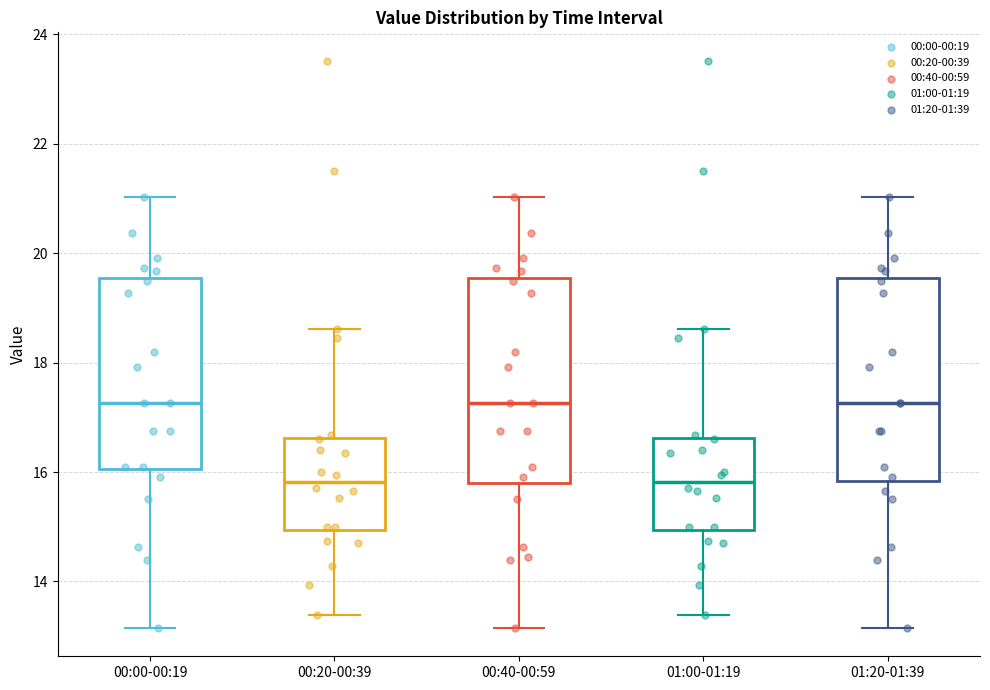

Where is the upper edge of the box for 00:20-00:39 on the y-axis? The values are not printed on the chart, so give them approximately, as read against the axis.

16.6